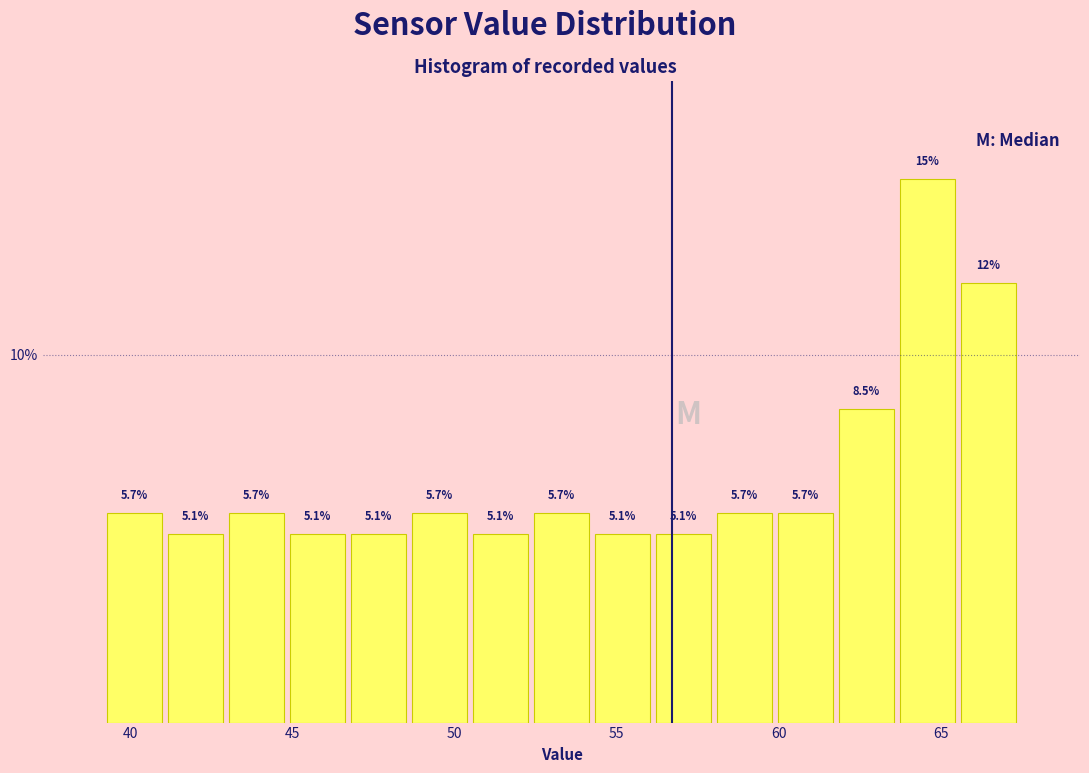

Read against the x-axis, roughly where is the centre of the tallest bar?

64.5